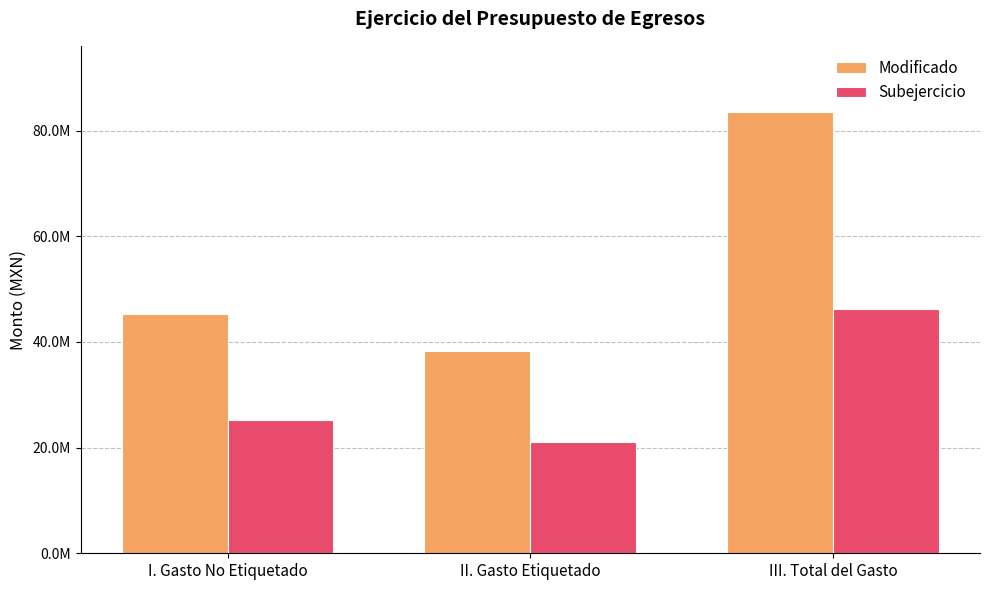

Between I. Gasto No Etiquetado and III. Total del Gasto, which is larger?

III. Total del Gasto